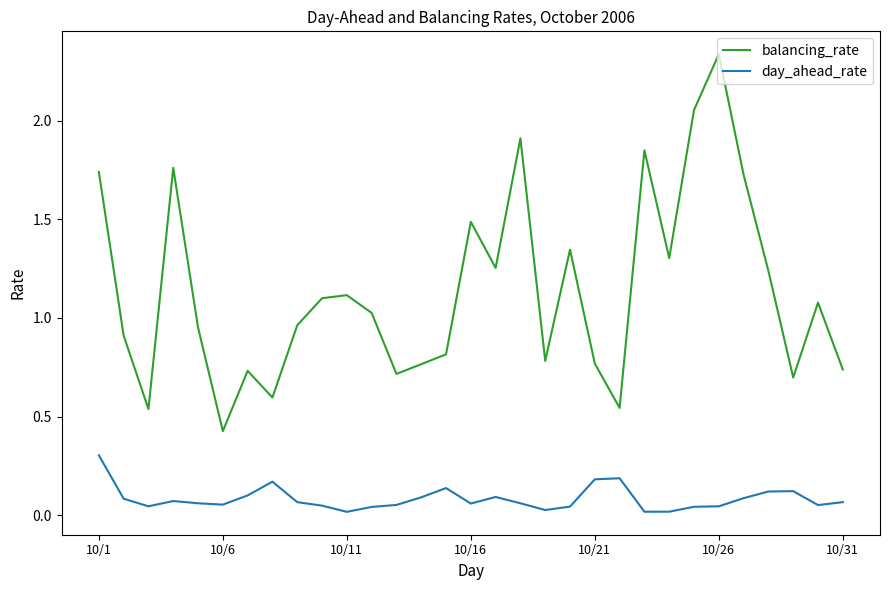

Rank the series by their maximum value, from lowest to highest.

day_ahead_rate, balancing_rate